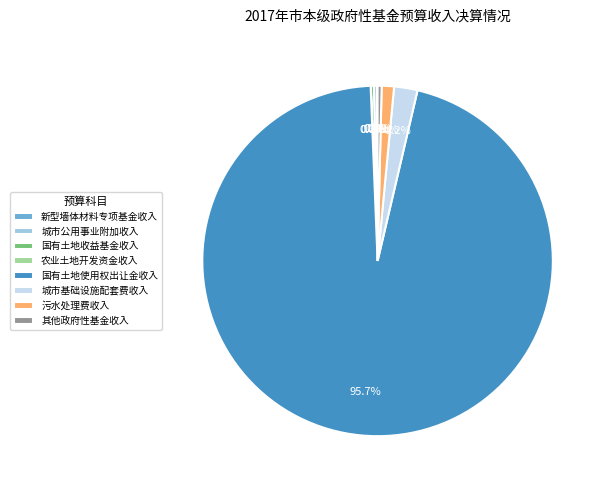

How much of the chart is everything except 城市基础设施配套费收入?

97.8%